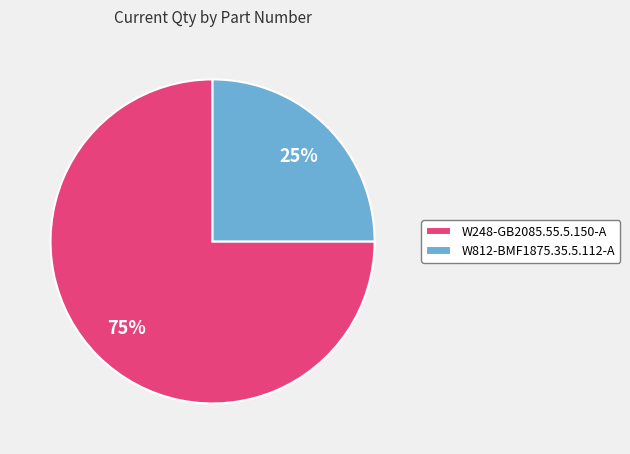

The W248-GB2085.55.5.150-A slice represents 67% of the pie. True or false?

False